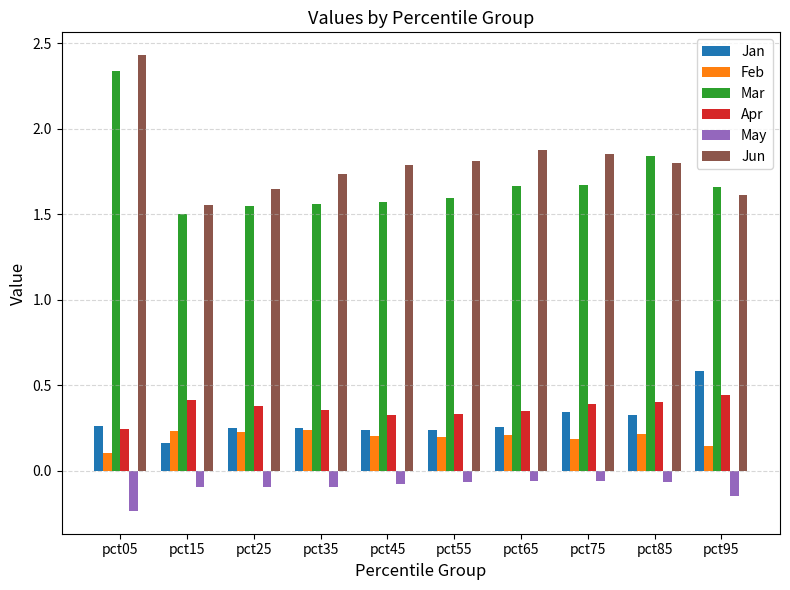

Where is Jan nearest to the value 0?

pct15